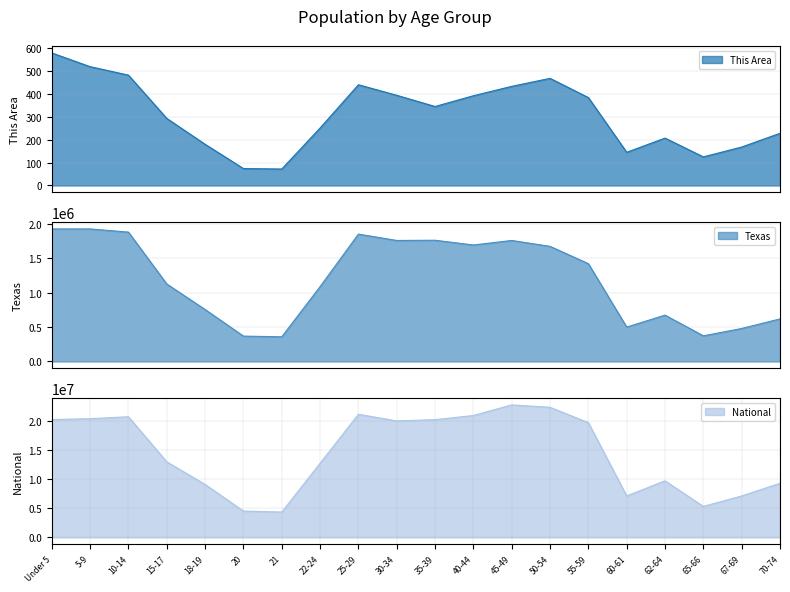

What is the value of the National point at the 14th from the left?

22298125